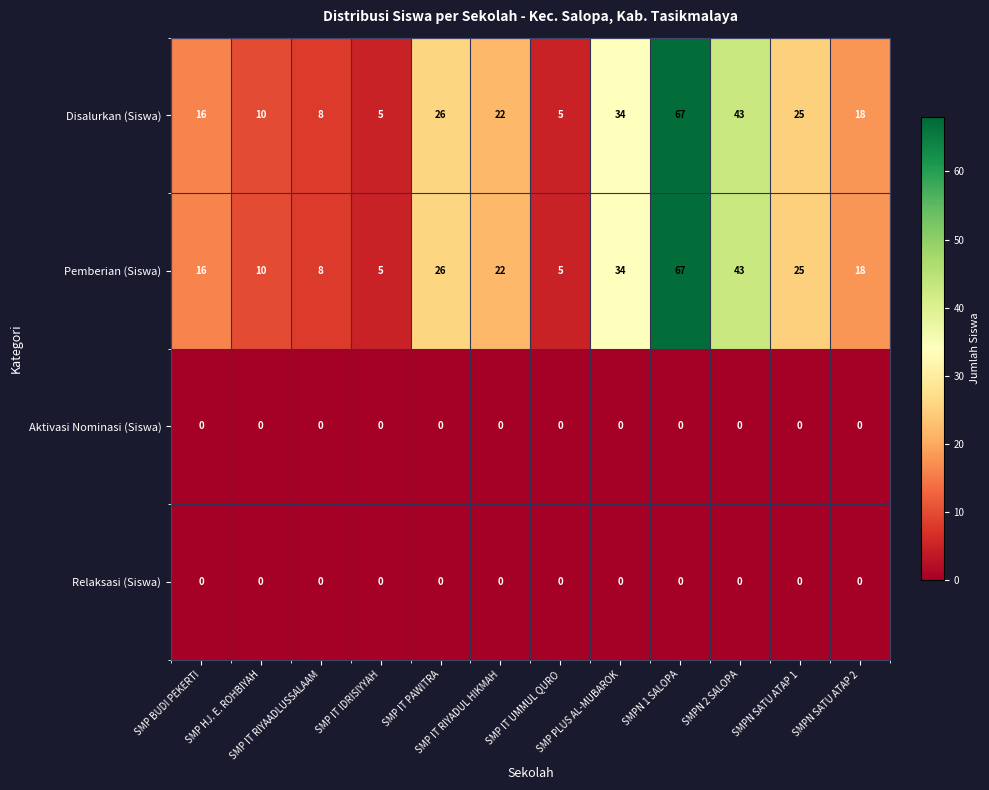

What is the total value across all series at SMPN SATU ATAP 1?

50